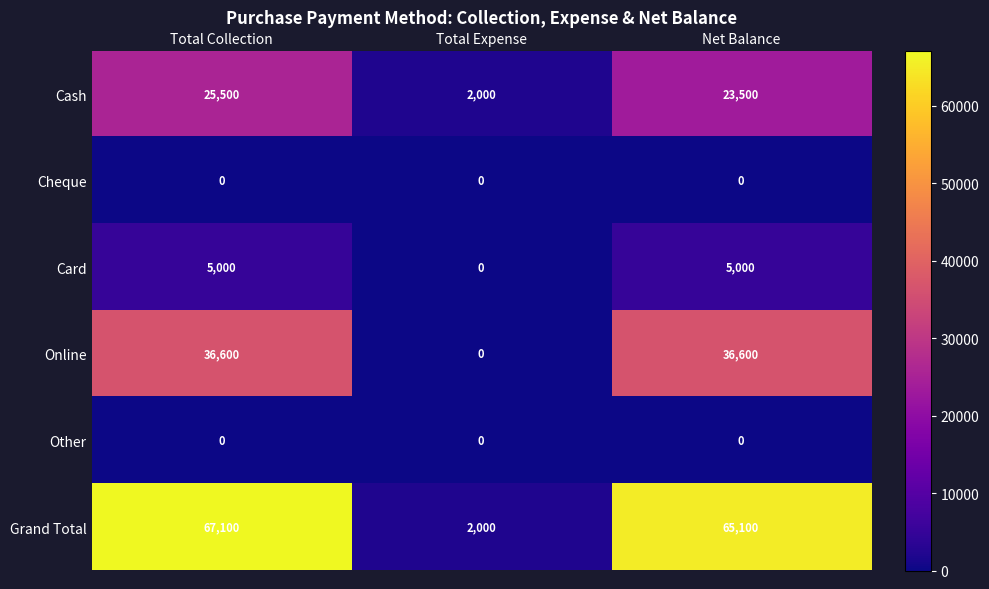

The value of Cheque at Net Balance is 0. True or false?

True